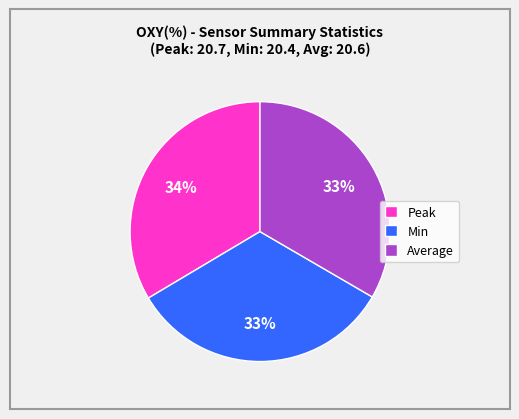

How many segments does this pie chart have?

3